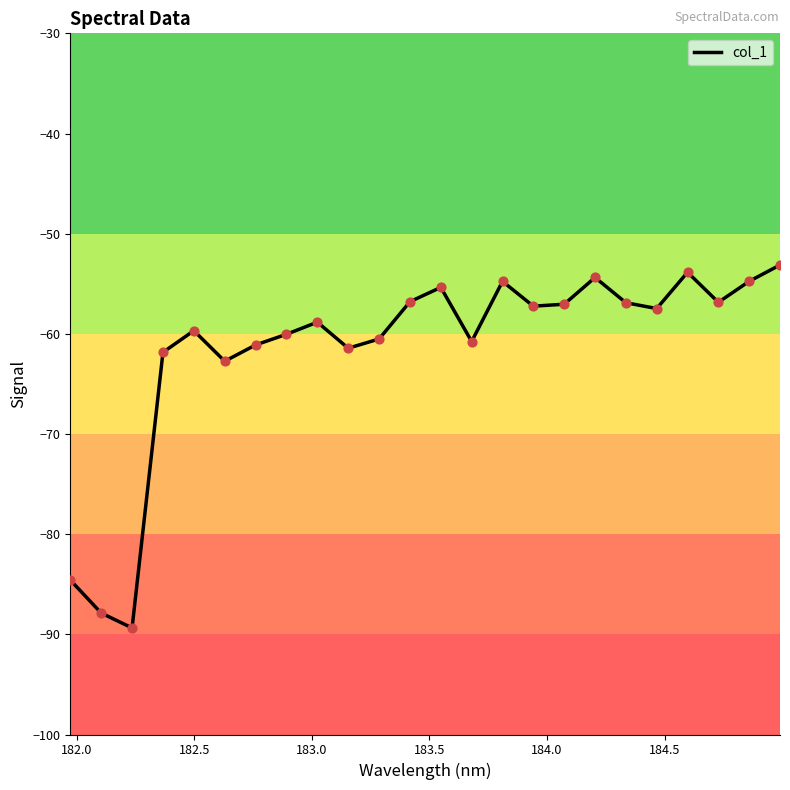

What is the difference between the maximum and minimum values?

36.2